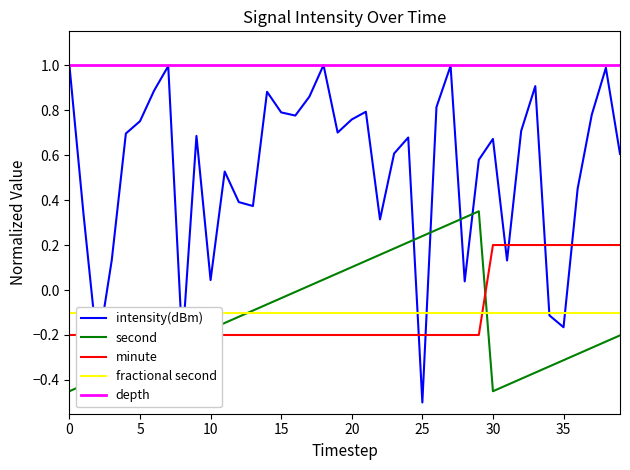

What is the minimum value shown in the chart?

-0.5